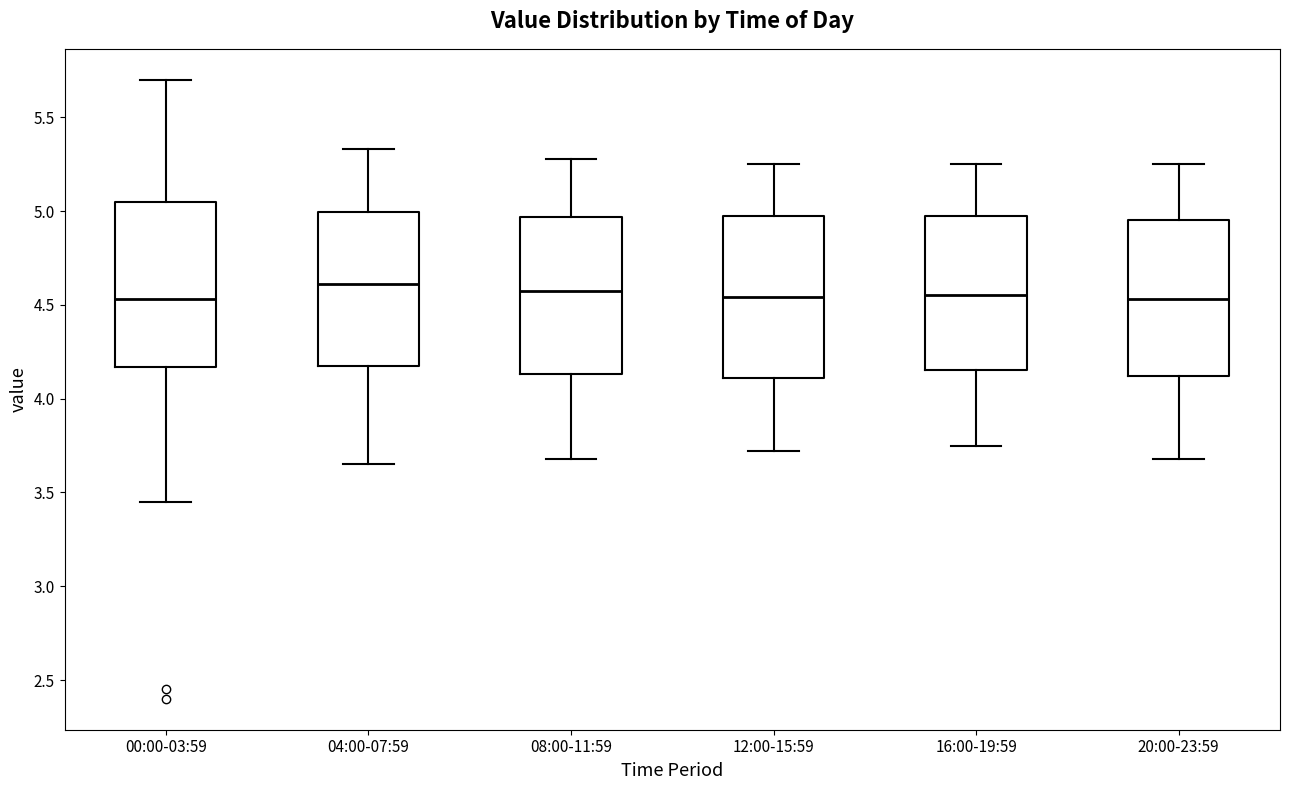

Reading left to right, read every box against the y-axis: the position of its median line, the range the box covers, and the ends of its whiskers. The values are not printed on the chart, so give them approximately, as read against the axis.

00:00-03:59: median 4.55, box 4.15 to 5.05, whiskers 3.45 to 5.70
04:00-07:59: median 4.60, box 4.15 to 5.00, whiskers 3.65 to 5.35
08:00-11:59: median 4.60, box 4.15 to 4.95, whiskers 3.70 to 5.30
12:00-15:59: median 4.55, box 4.10 to 5.00, whiskers 3.70 to 5.25
16:00-19:59: median 4.55, box 4.15 to 5.00, whiskers 3.75 to 5.25
20:00-23:59: median 4.55, box 4.10 to 4.95, whiskers 3.70 to 5.25